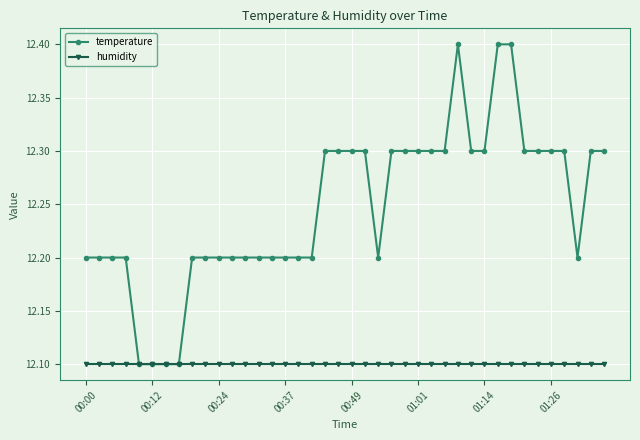

What is the minimum value for temperature?

12.1